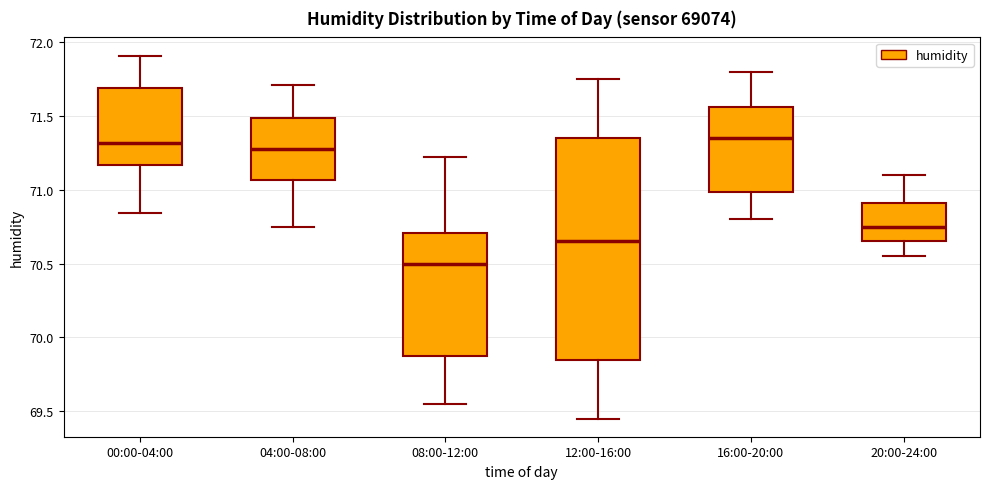

Reading left to right, transcribe this box plot: for each box, give where its median line is, the range the box spans, and where its two whiskers end, as read against the y-axis. The values are not printed on the chart, so give them approximately, as read against the axis.

00:00-04:00: median 71.30, box 71.15 to 71.70, whiskers 70.85 to 71.90
04:00-08:00: median 71.30, box 71.05 to 71.50, whiskers 70.75 to 71.70
08:00-12:00: median 70.50, box 69.90 to 70.70, whiskers 69.55 to 71.20
12:00-16:00: median 70.65, box 69.85 to 71.35, whiskers 69.45 to 71.75
16:00-20:00: median 71.35, box 71.00 to 71.55, whiskers 70.80 to 71.80
20:00-24:00: median 70.75, box 70.65 to 70.90, whiskers 70.55 to 71.10